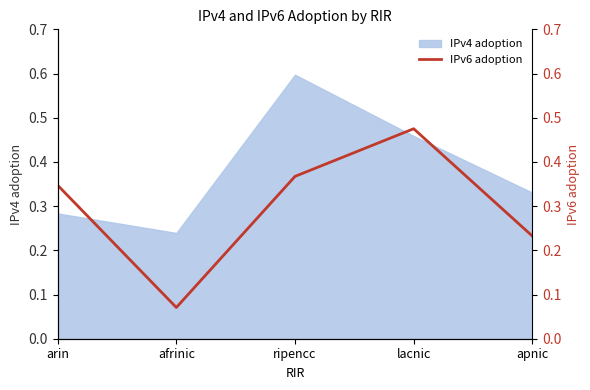

What is the smallest value displayed?

0.1